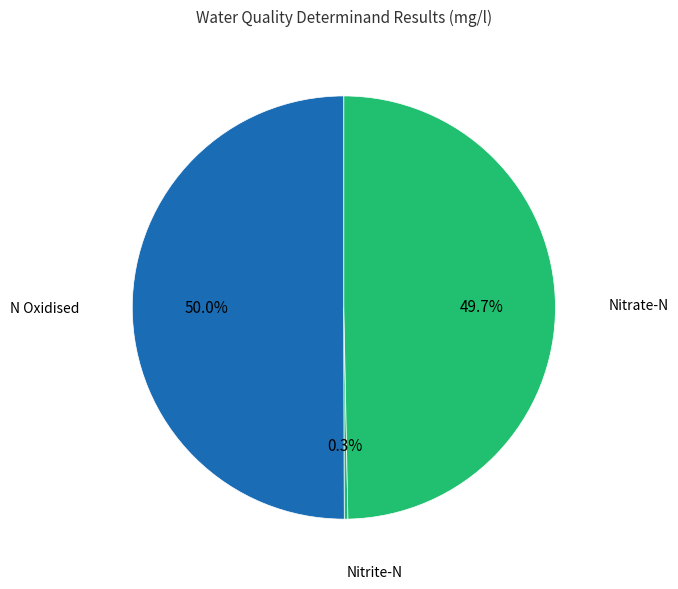

What portion of the pie excludes N Oxidised?

50.0%